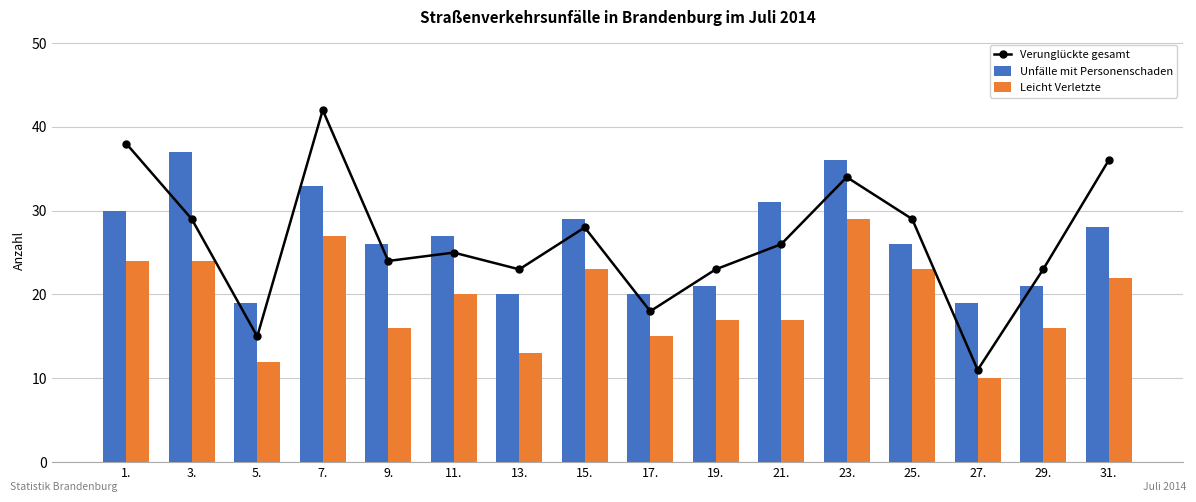

Which series has the largest range (max minus min)?

Verunglückte gesamt